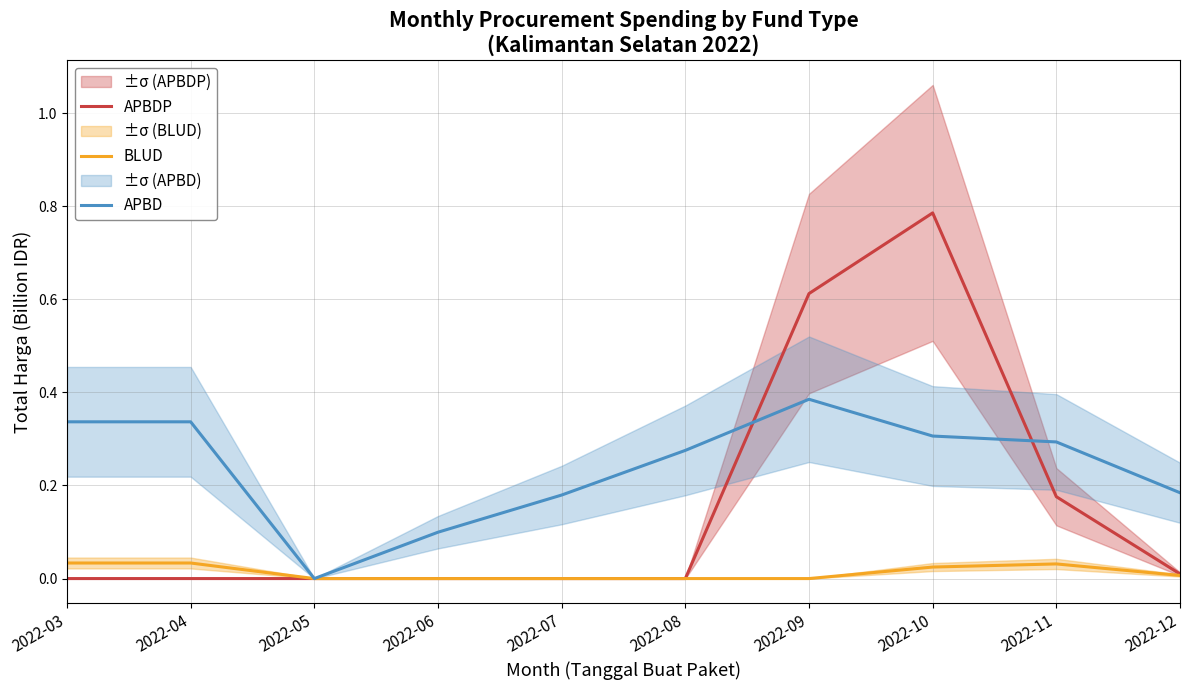

How many times do APBD and APBDP cross each other?

2